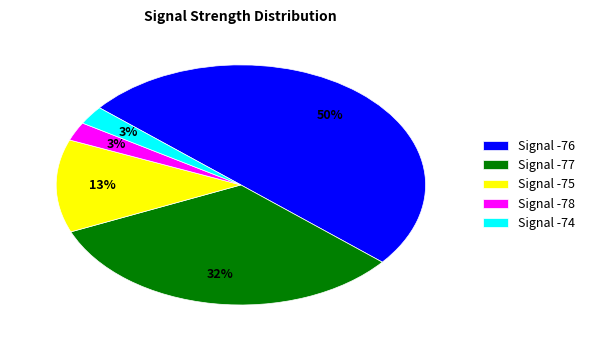

The Signal -76 slice represents 44% of the pie. True or false?

False